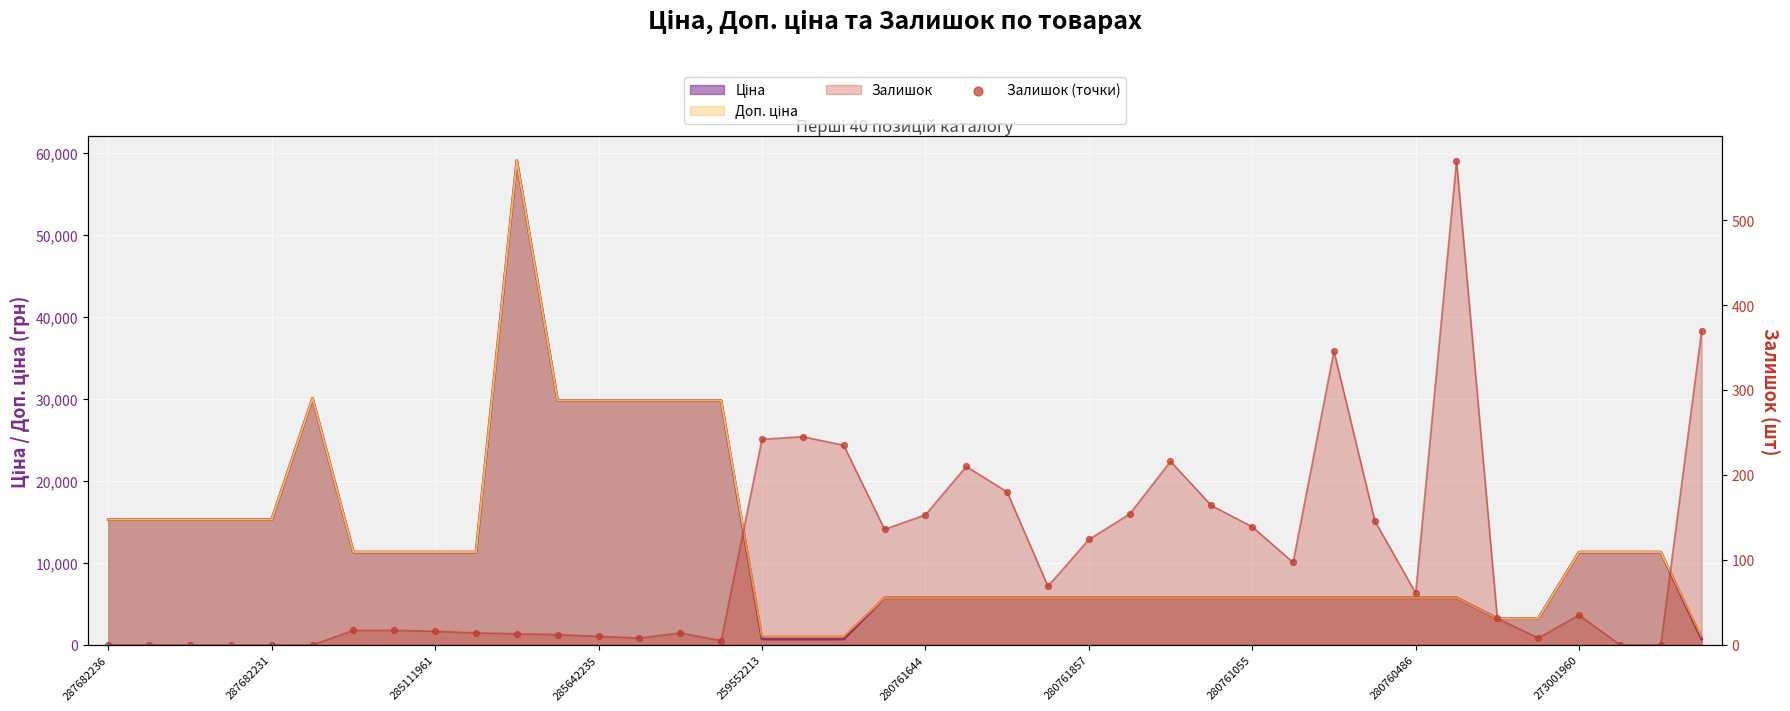

Which has a higher value, 29 or 24?

24